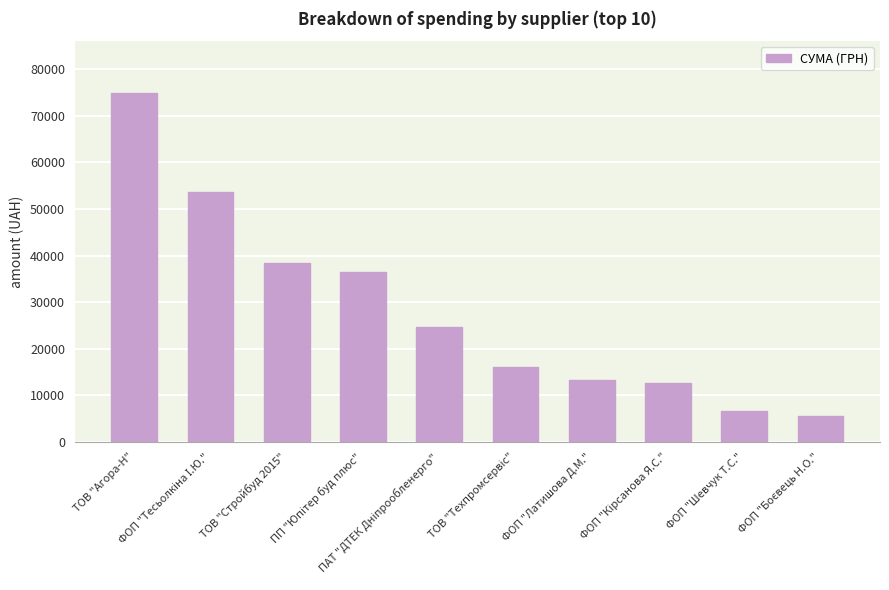

What position from the right is ФОП "Латишова Д.М."?

4